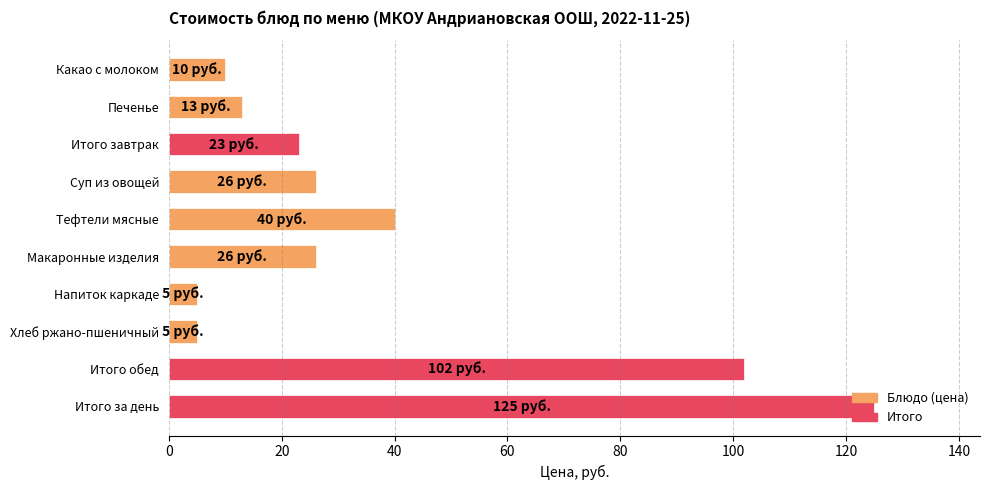

Is it true that the value at Итого за день is 125?

True